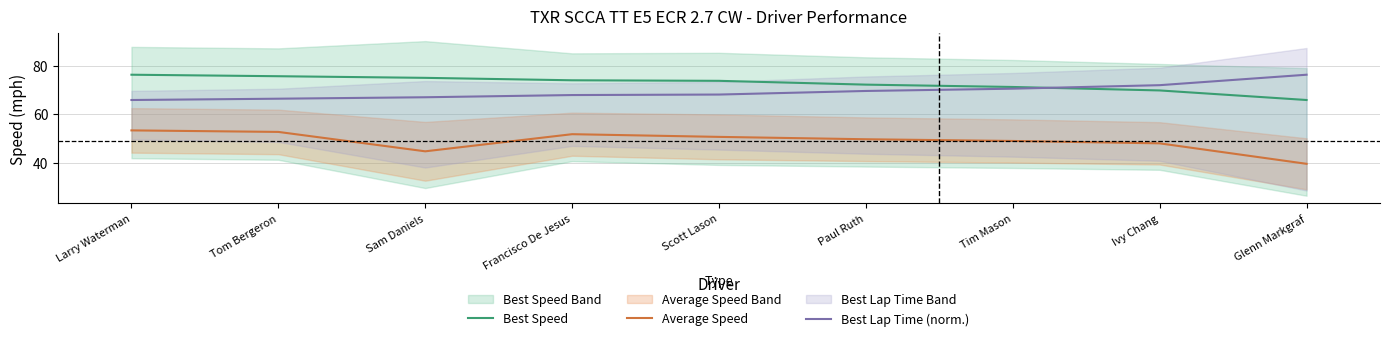

Rank the categories by Best Lap Time (norm.) value from highest to lowest.

Glenn Markgraf, Ivy Chang, Tim Mason, Paul Ruth, Scott Lason, Francisco De Jesus, Sam Daniels, Tom Bergeron, Larry Waterman